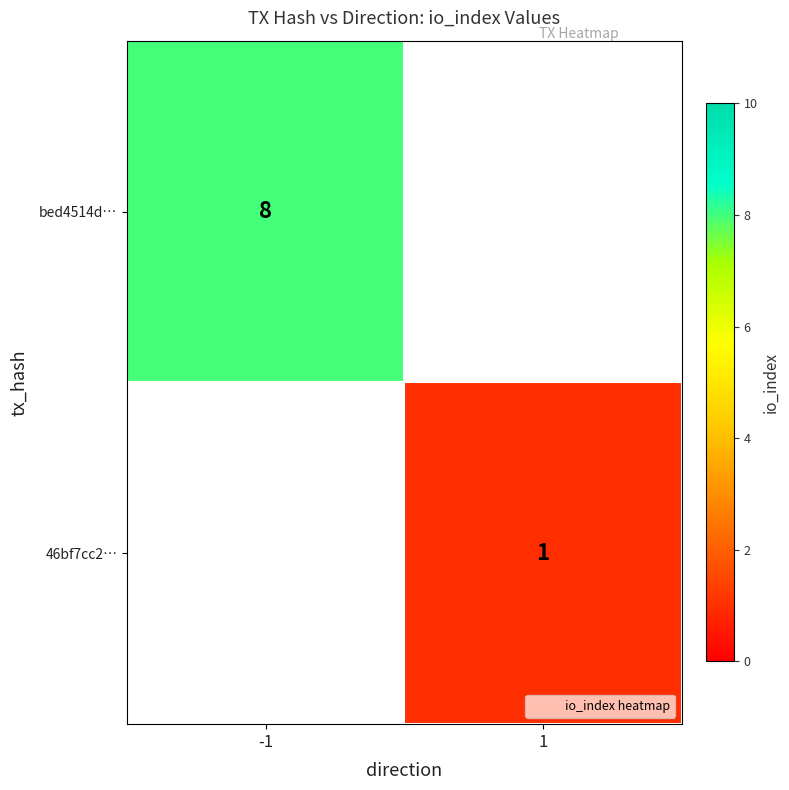

What is the greatest value displayed?

8.0